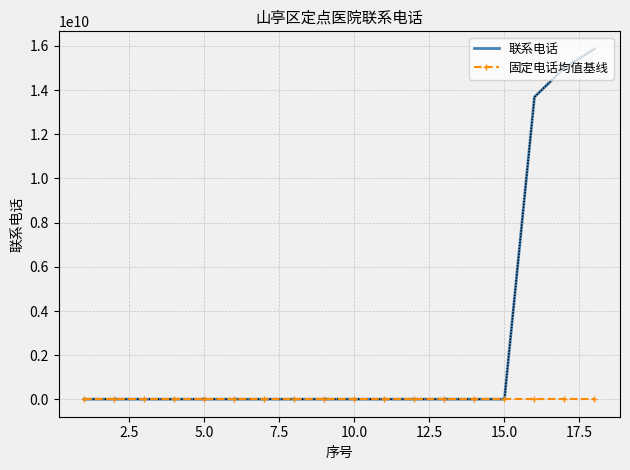

How many values in the 联系电话 series are below 8815128?

9